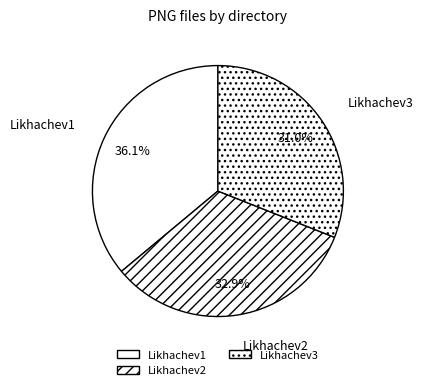

To the nearest percent, what percentage of the pie is Likhachev1?

36%